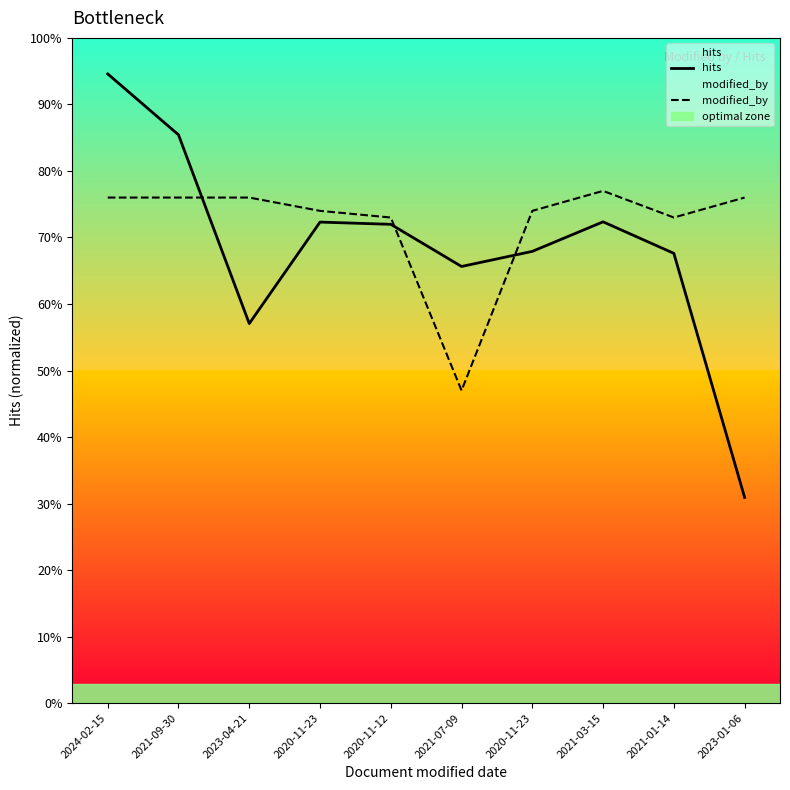

Between 2021-09-30 and 2023-01-06, which is larger?

2021-09-30